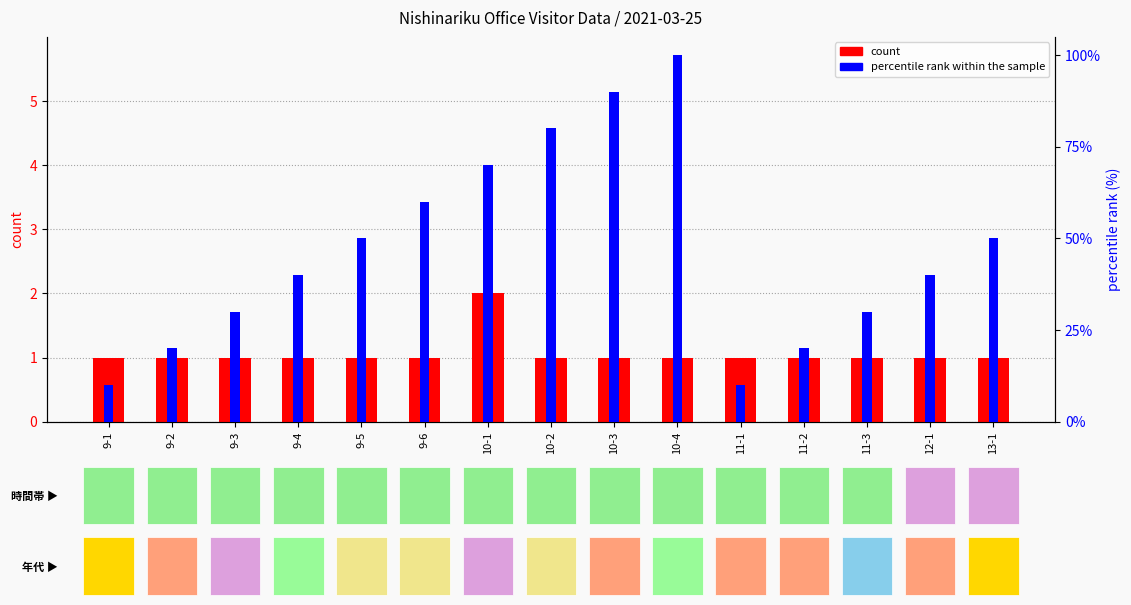

How many categories are shown in the chart?

15